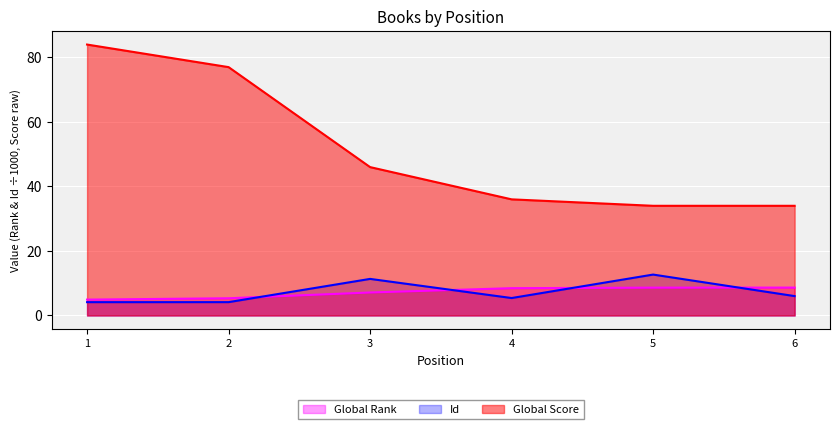

How many intersections are there between Id and Global Rank?

4